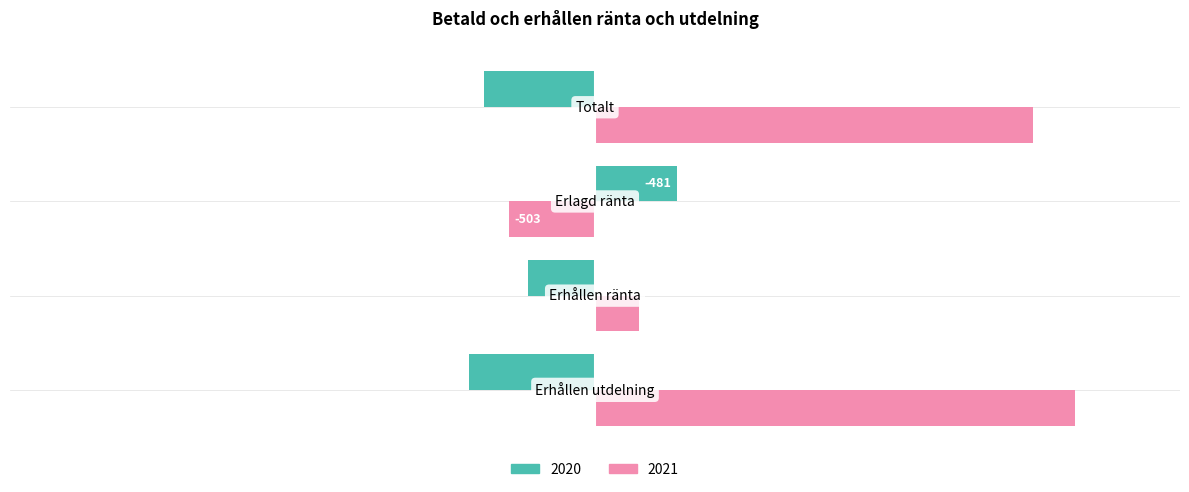

What is the difference between the second highest and second lowest values in the 2020 series?

258